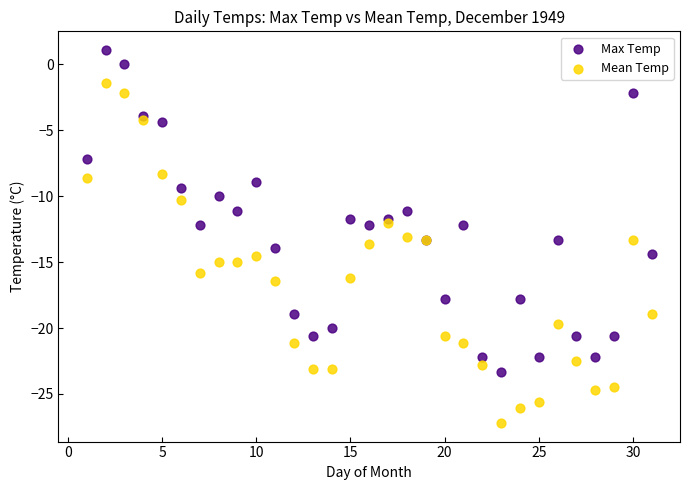

What is the X range (max minus min) for the scatter plot?

30.0